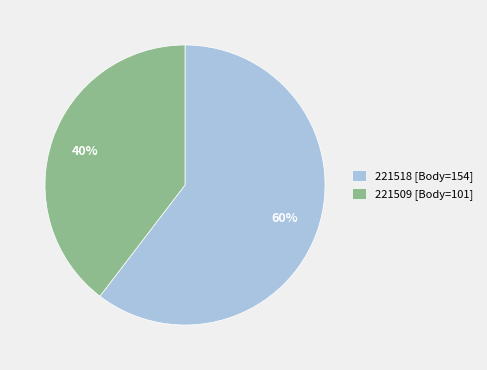

True or false: 221509 accounts for 52% of the total.

False